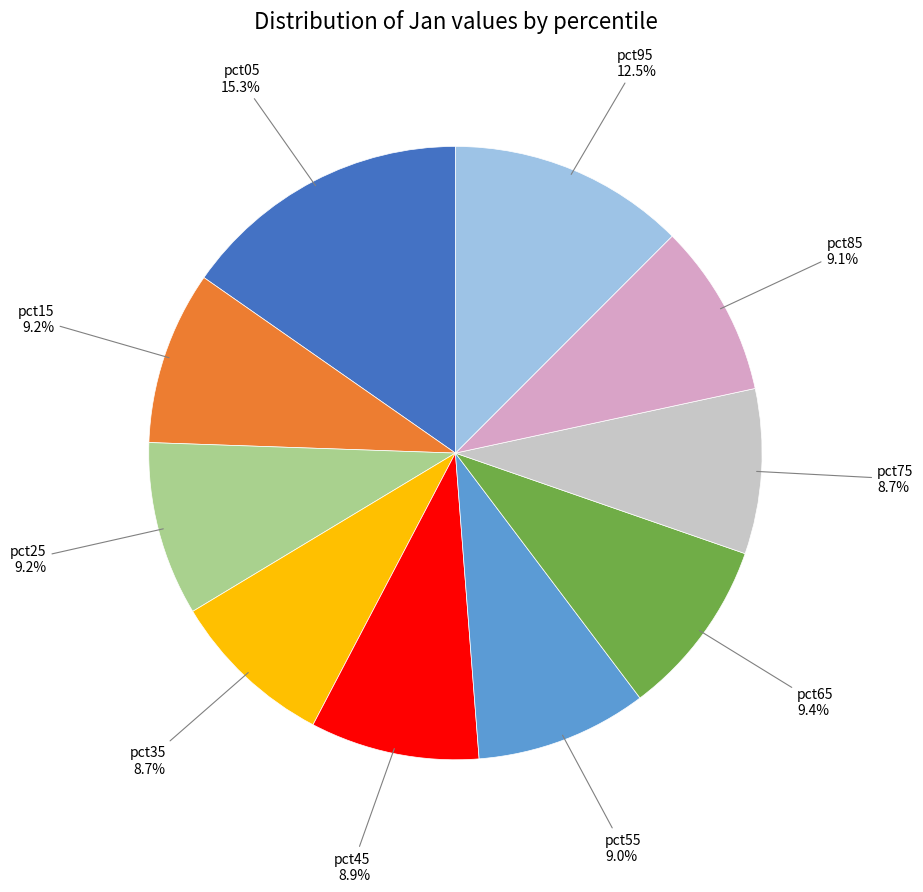

Between pct65 and pct35, which is larger?

pct65